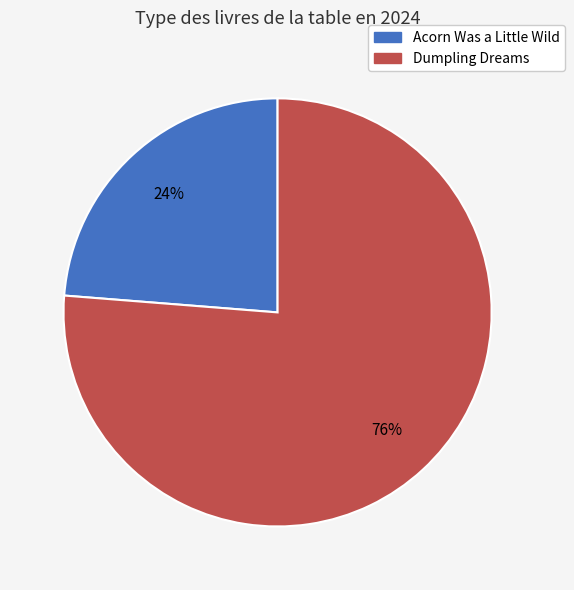

What percentage is the Dumpling Dreams slice, to the nearest percent?

76%